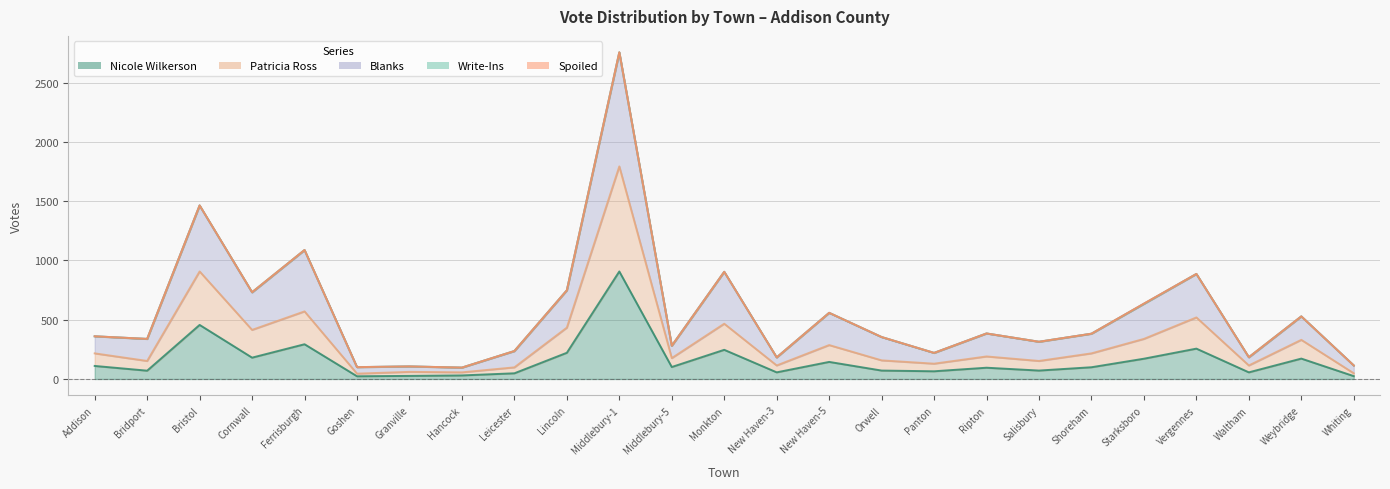

True or false: Write-Ins has more than 2 interior local peaks.

True